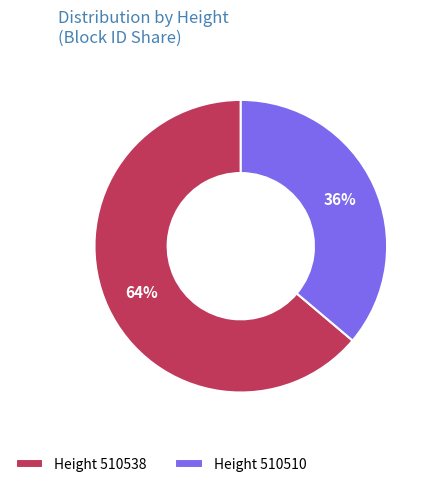

Between Height 510538 and Height 510510, which is larger?

Height 510538